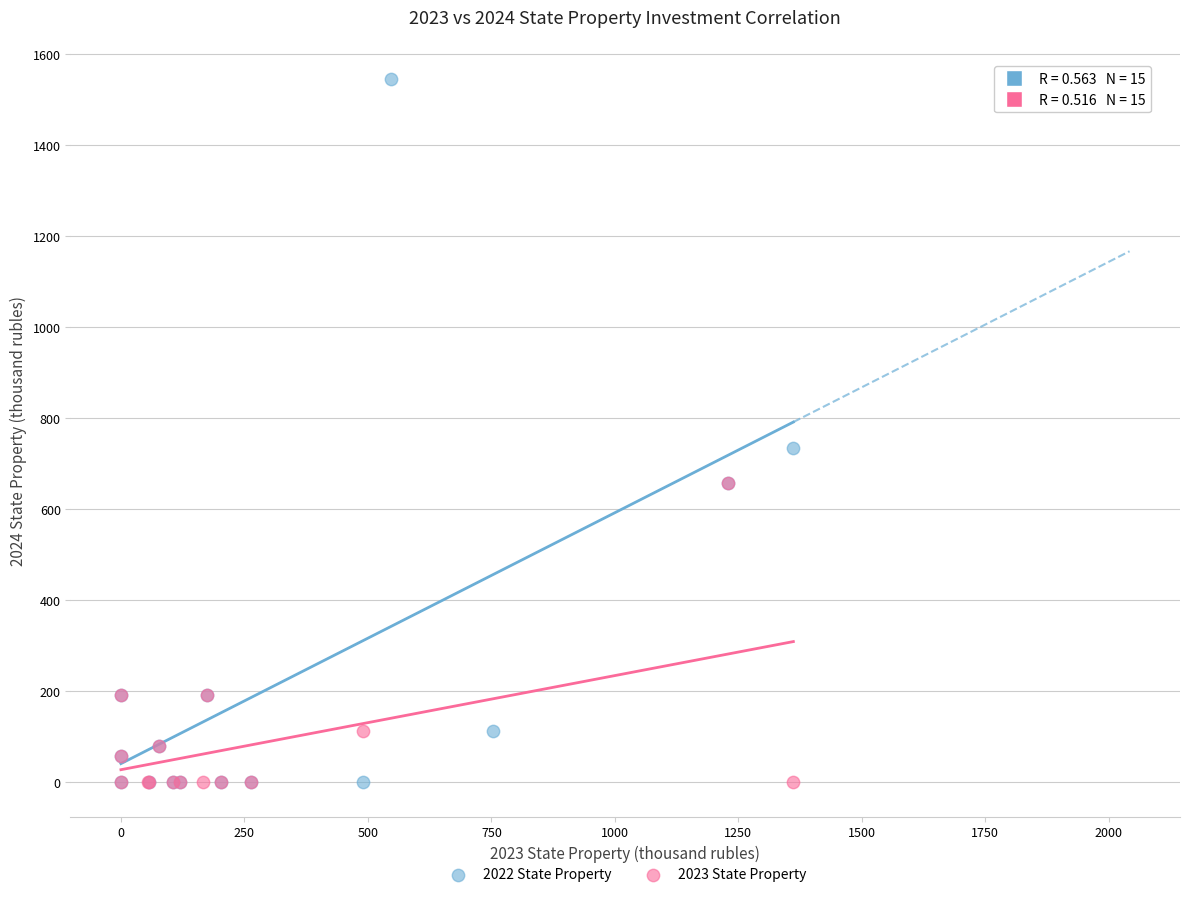

Which series contains the highest Y value?

2022 State Property